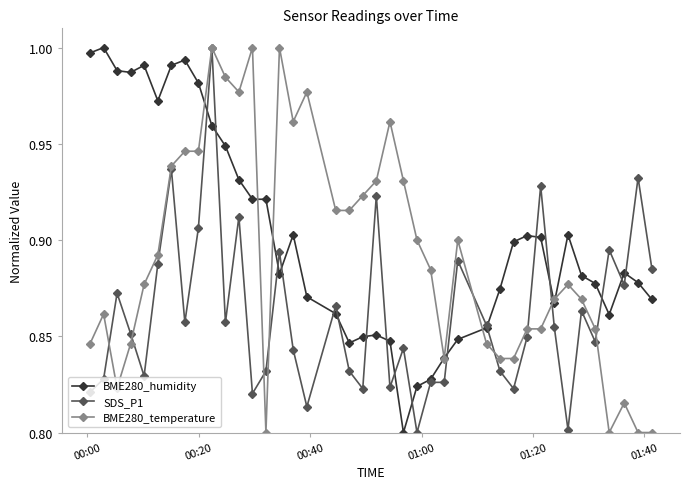

Which series has the largest total across all categories?

BME280_humidity